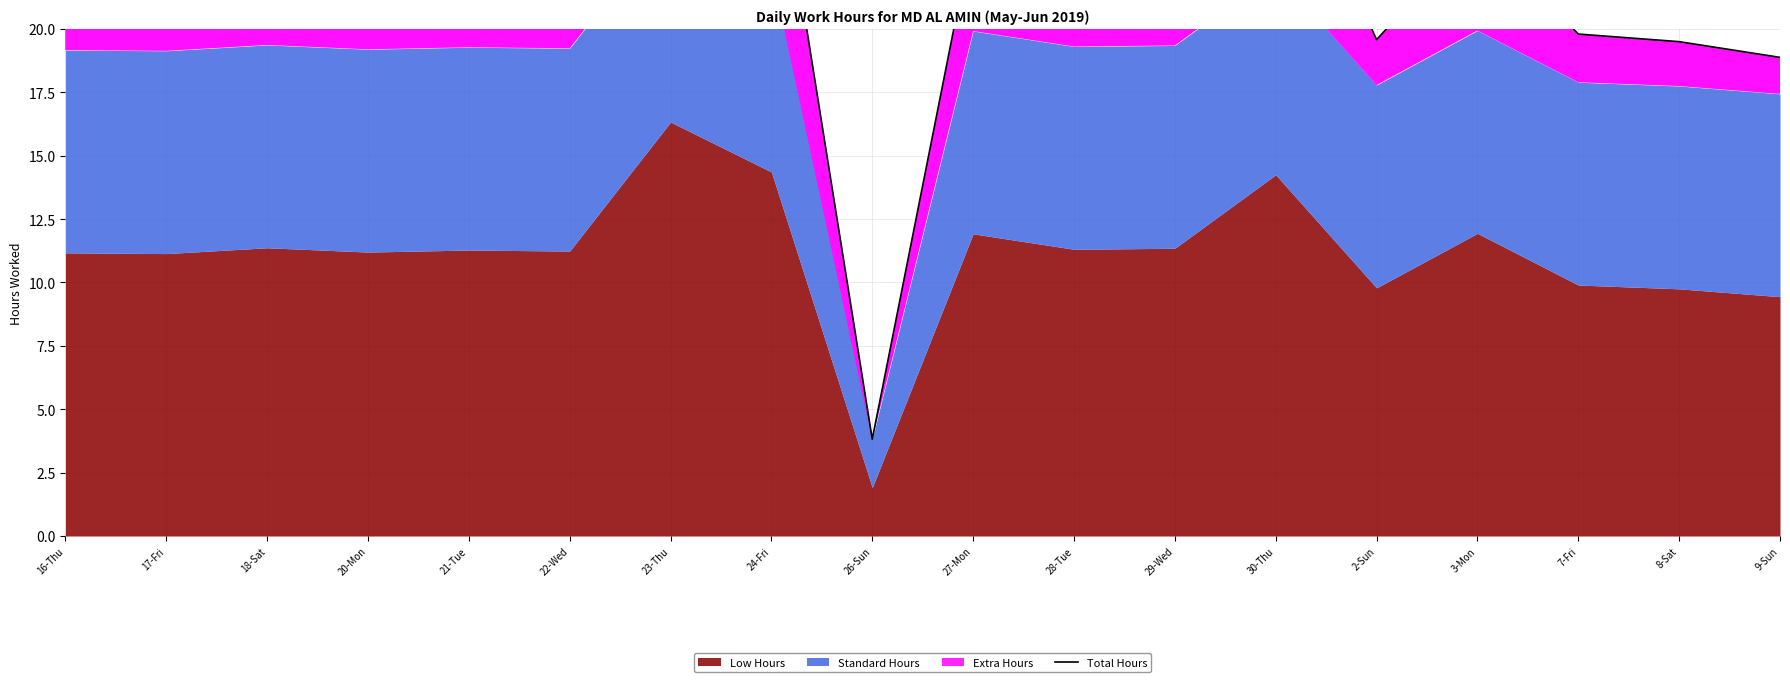

True or false: there are more than 1 points higher than both neighbors.

True